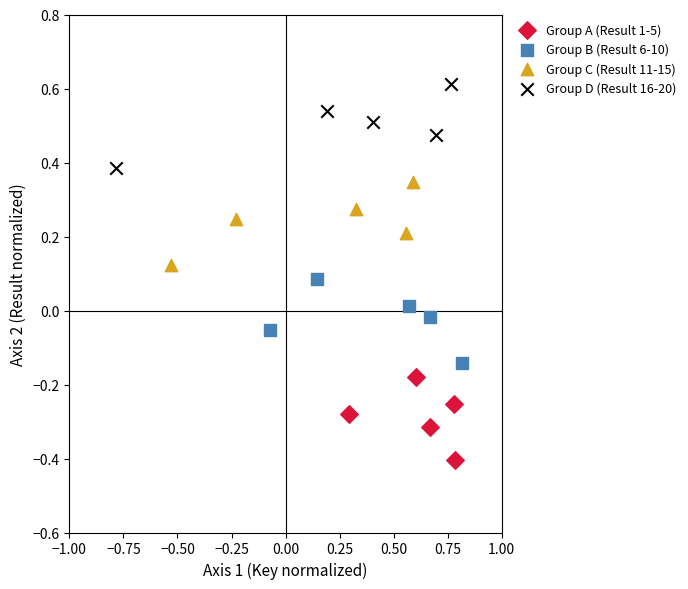

Which series reaches the minimum Y coordinate?

Group A (Result 1-5)